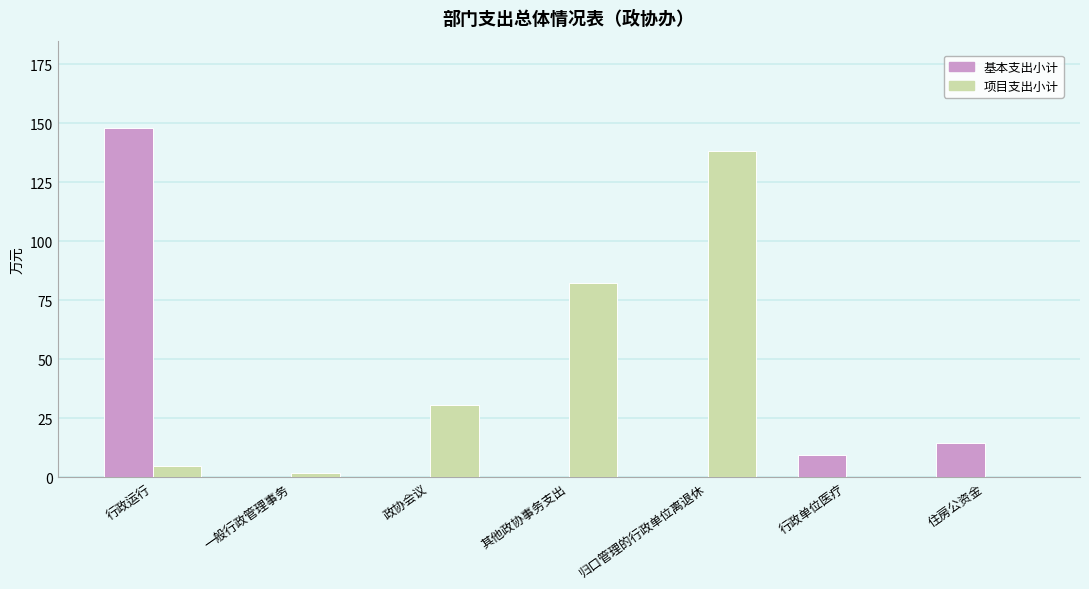

At which category is the sum across all series the highest?

行政运行